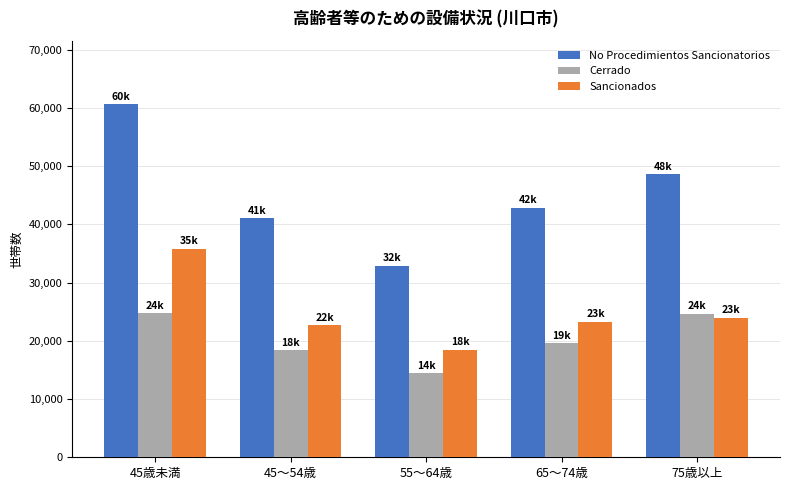

At 75歳以上, list the series in order from smallest to largest.

Sancionados, Cerrado, No Procedimientos Sancionatorios